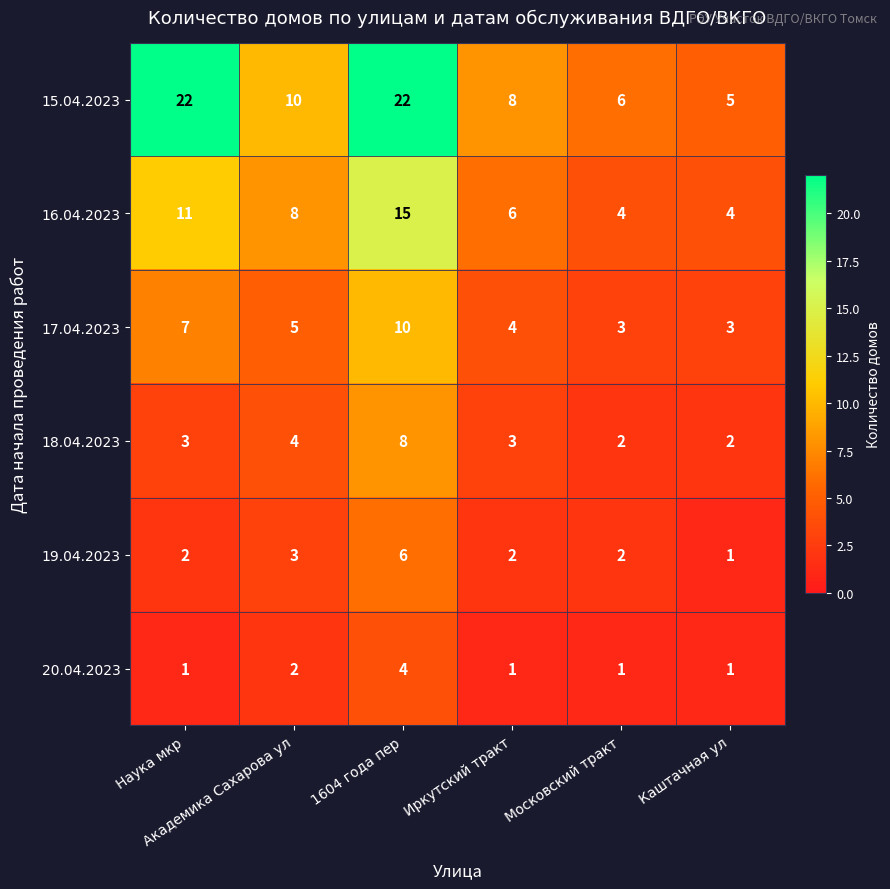

Rank the series by their maximum value, from highest to lowest.

15.04.2023, 16.04.2023, 17.04.2023, 18.04.2023, 19.04.2023, 20.04.2023